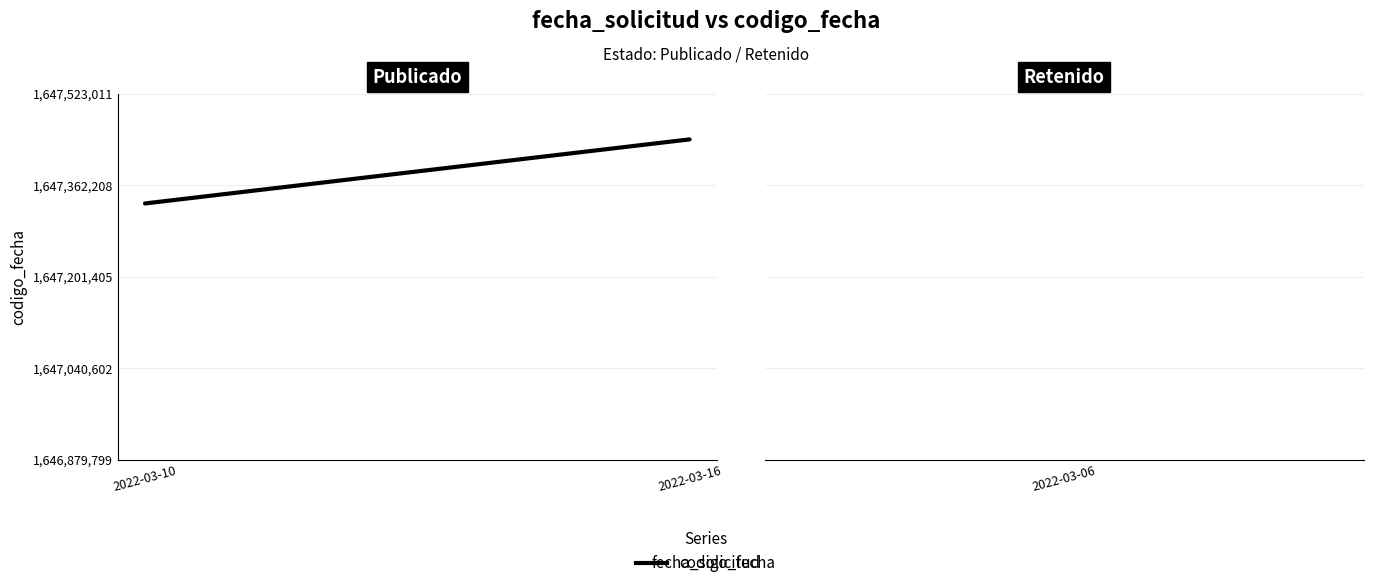

What is the sum of all values?

3294772632